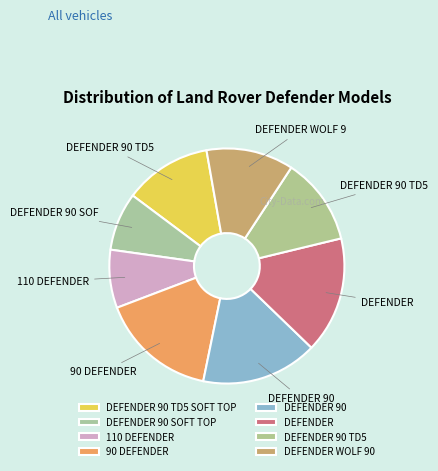

How many slices are in this pie chart?

8